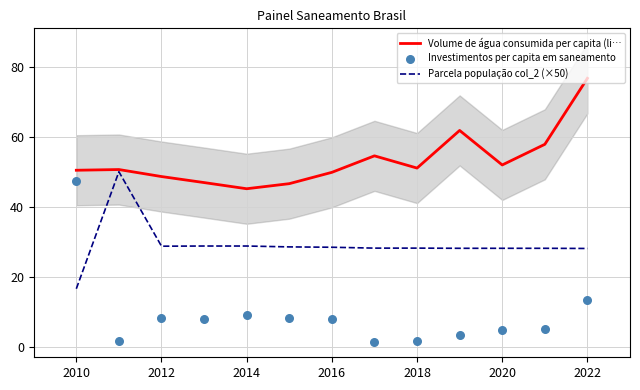

The Volume de água consumida per capita (li… series shows 50.4 at 2010. True or false?

True